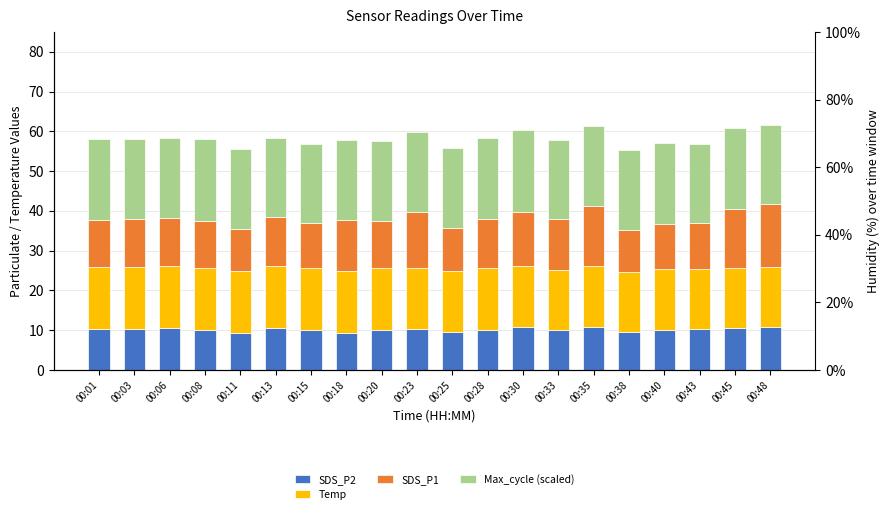

How many bars are there in each group?

4